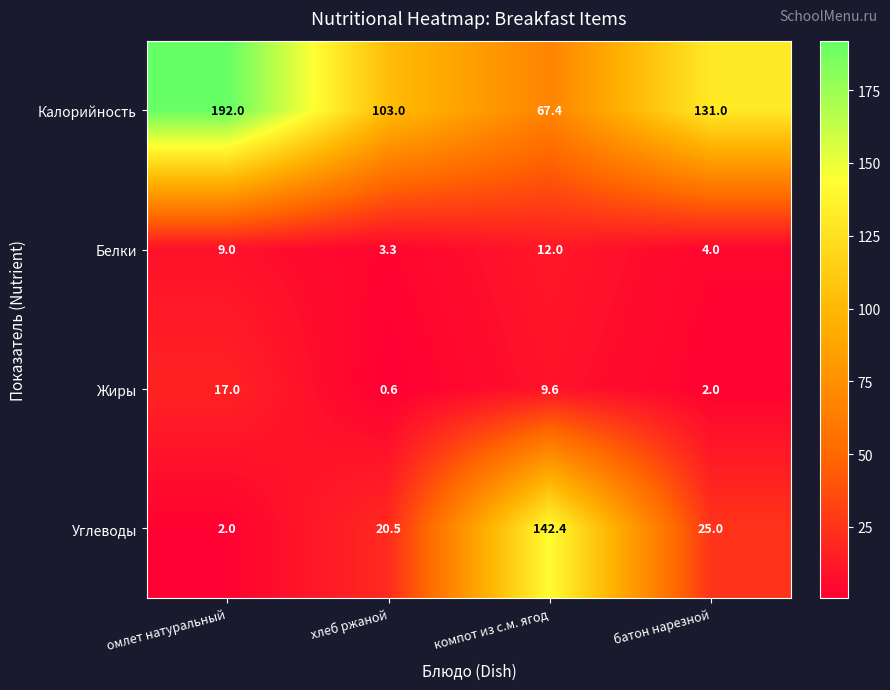

Which series has the largest total across all categories?

Калорийность